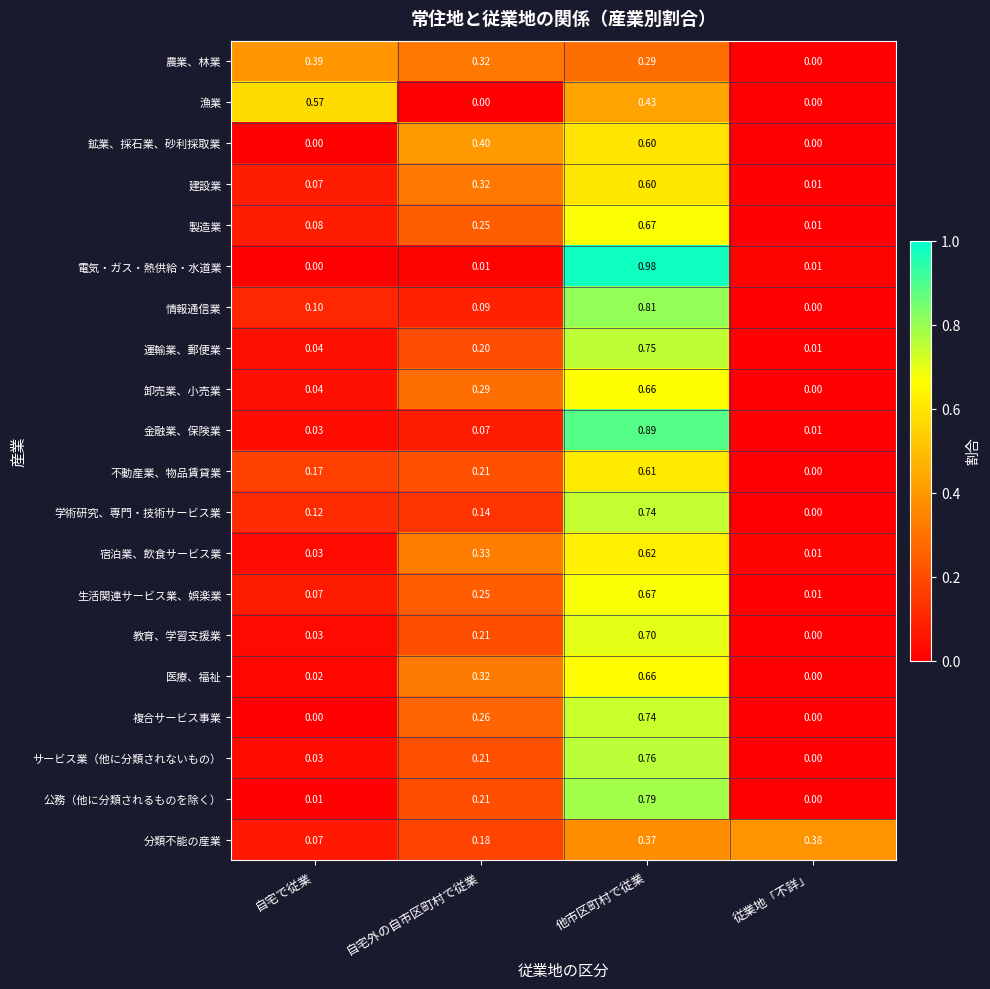

At which category is the sum across all series the highest?

他市区町村で従業